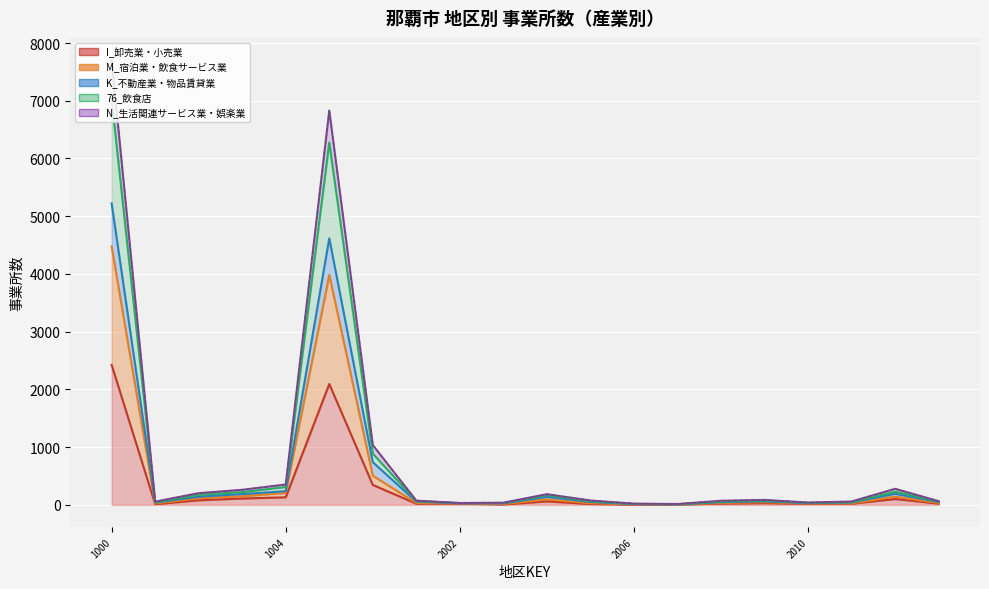

What is the value of the M_宿泊業・飲食サービス業 point at the 15th from the left?

32